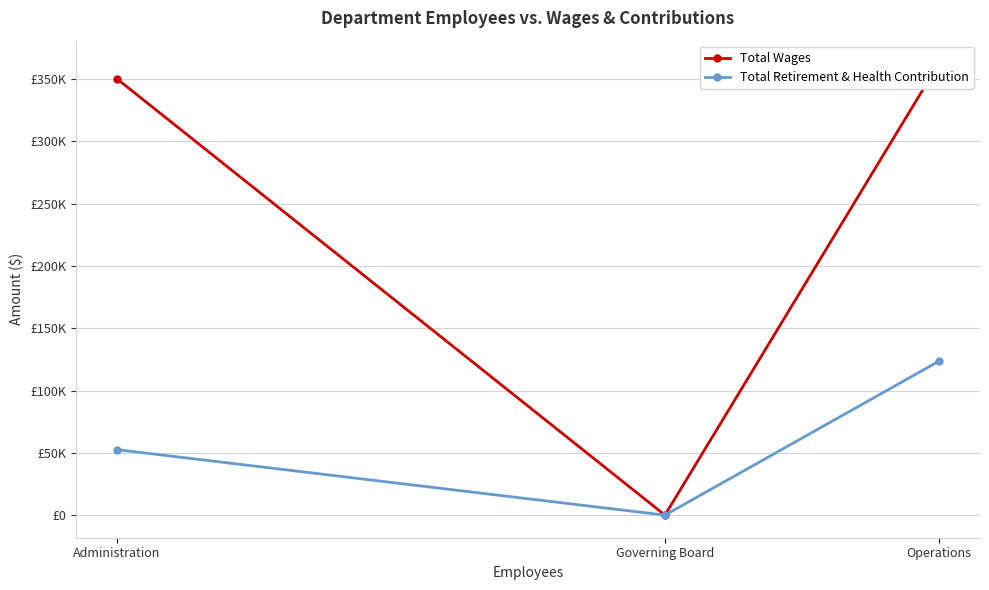

Count the Total Retirement & Health Contribution values in the range 0 to 123553.

3